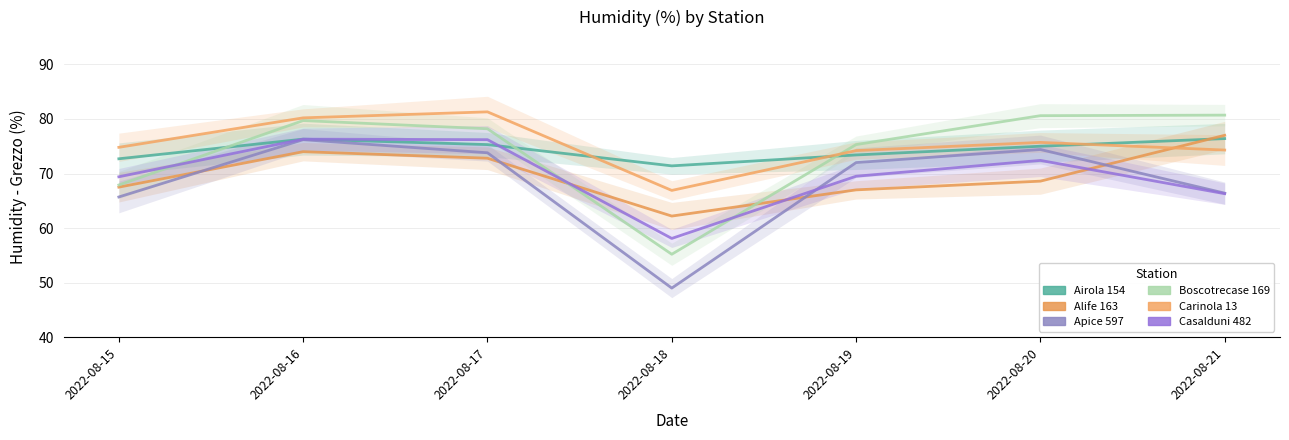

What is the difference between the Airola 154 values at 2022-08-20 and 2022-08-19?

1.6